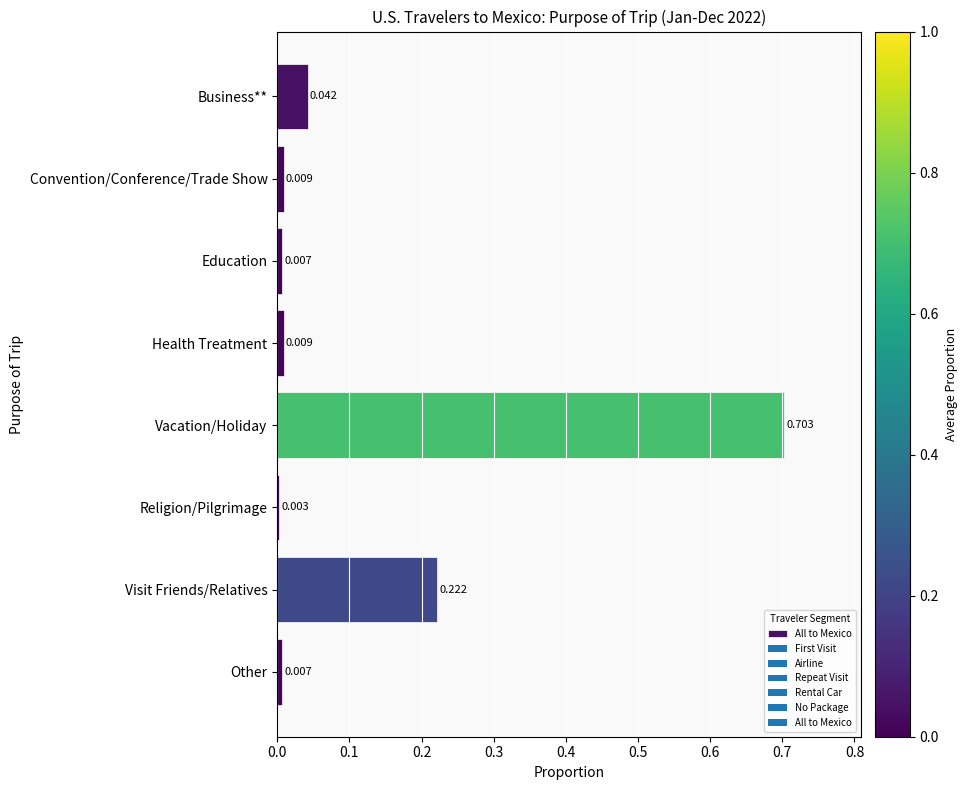

Which category has the highest value across all series?

Vacation/Holiday